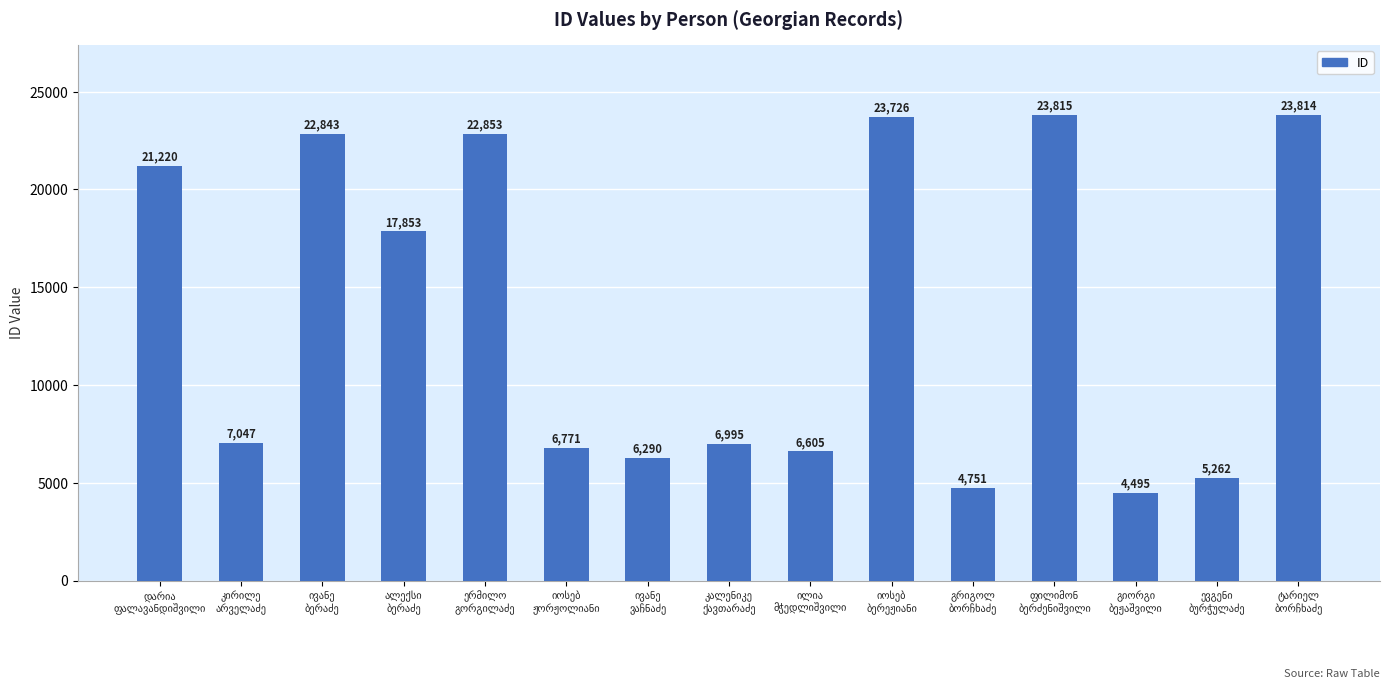

What is the greatest value displayed?

23815